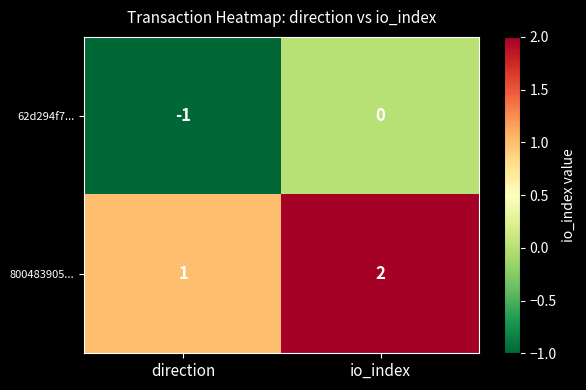

Rank the series by their average value, from lowest to highest.

62d294f7..., 800483905...